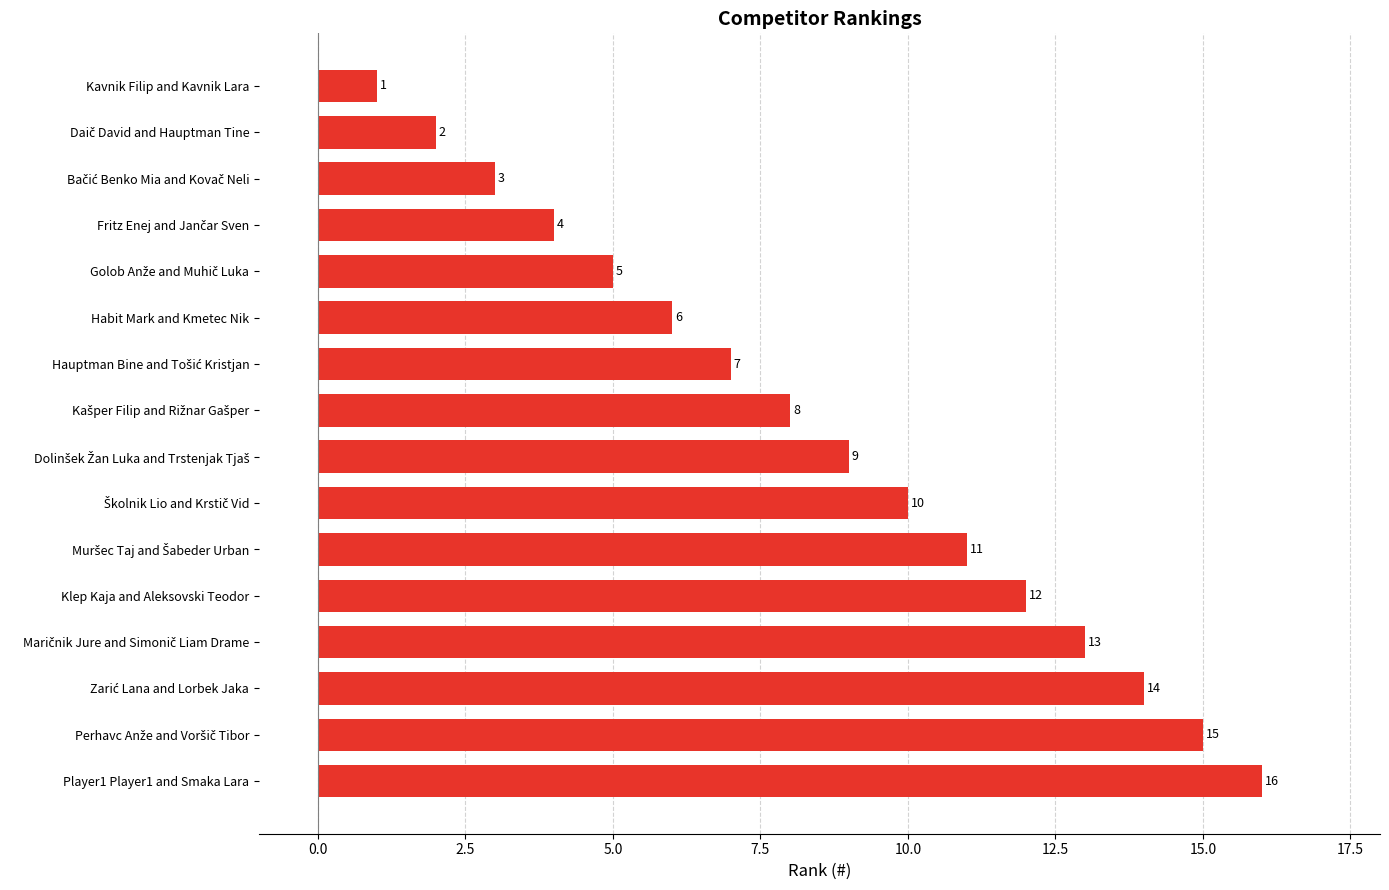

What is the minimum value shown in the chart?

1